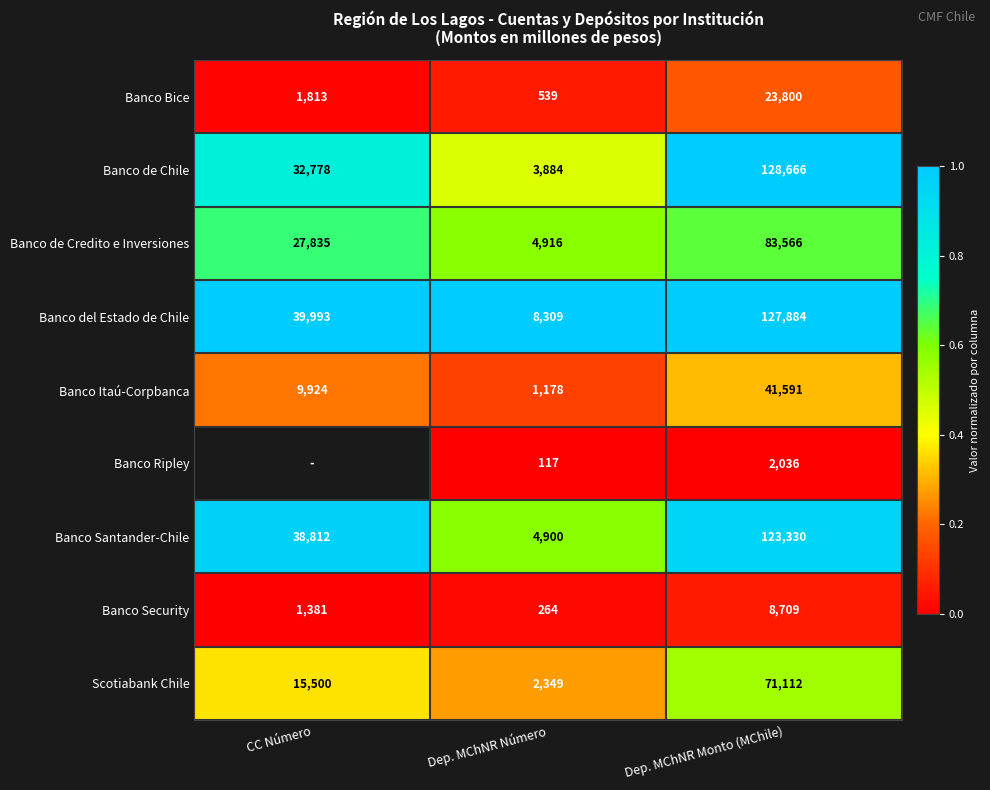

Between Dep. MChNR Número and Dep. MChNR Monto (MChile), which series saw the biggest shift?

Banco de Chile